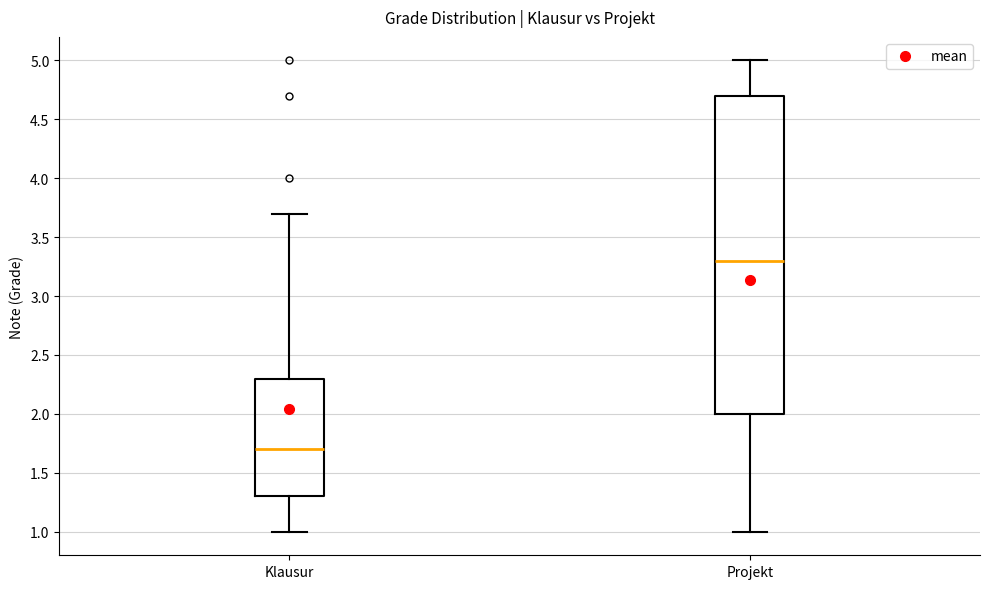

Which box's median line is the highest?

Projekt